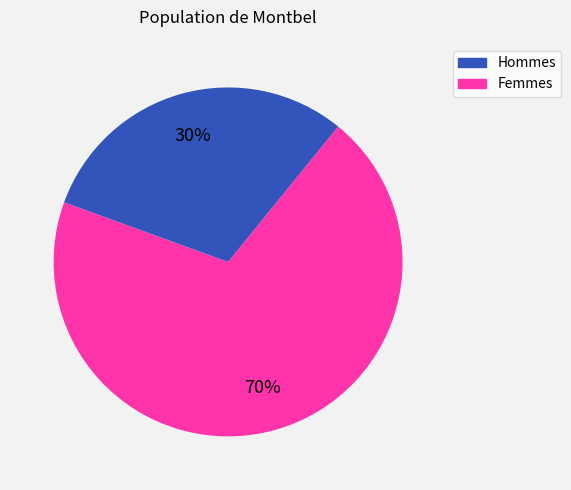

Is there a majority slice in this chart?

Yes